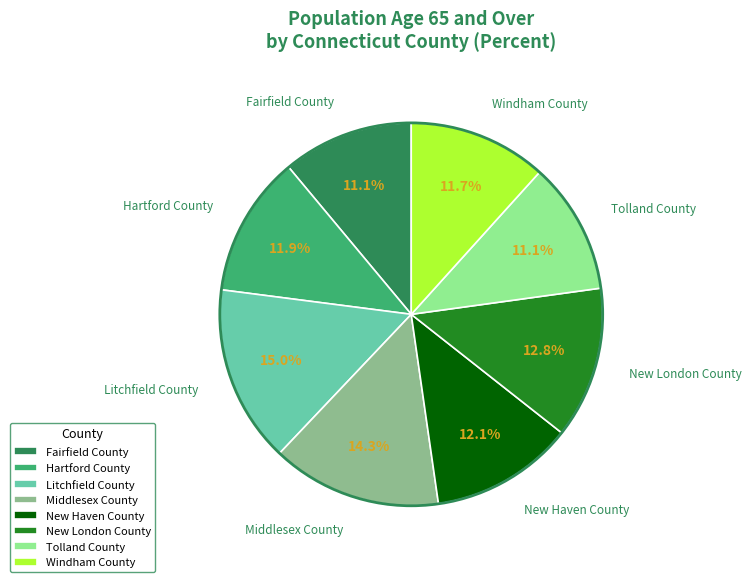

Is New Haven County the majority of the pie?

No